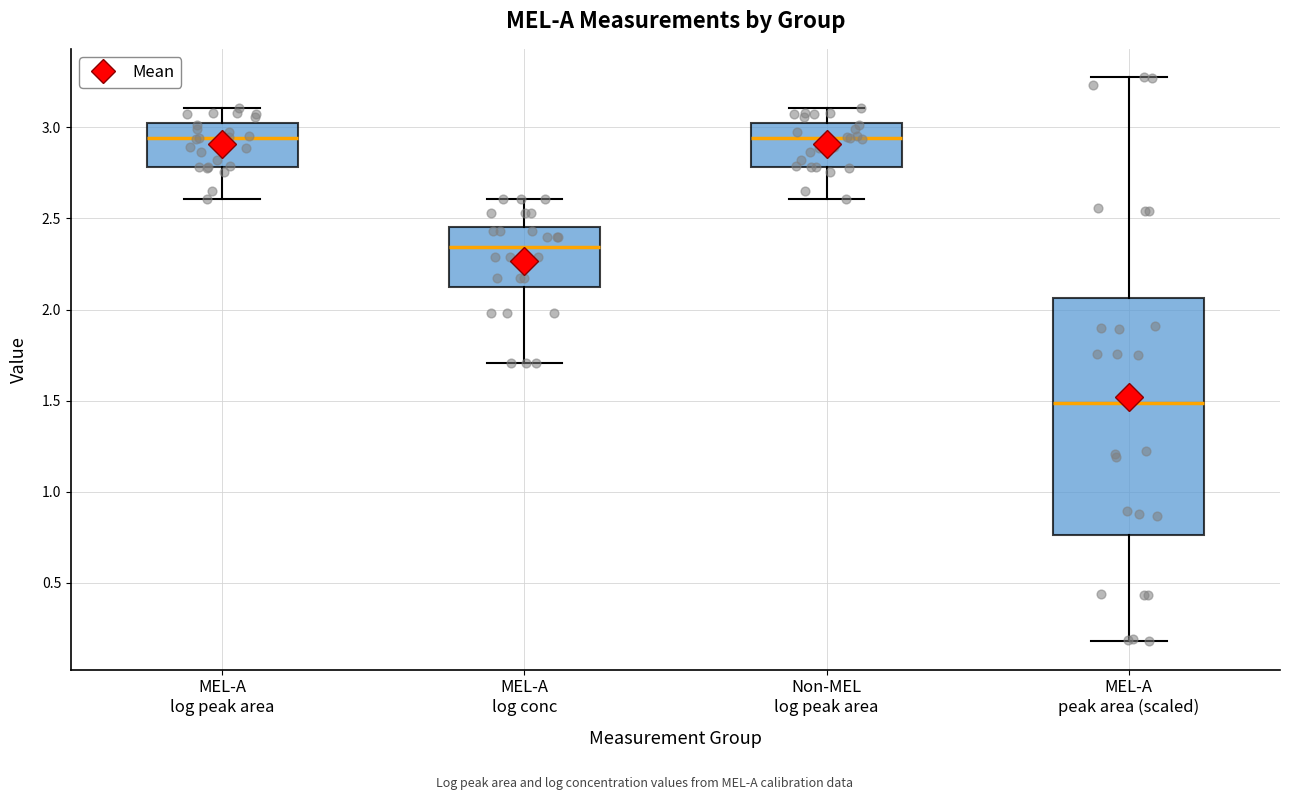

Comparing the boxes themselves (not the whiskers), which one is the tallest?

MEL-A peak area (scaled)